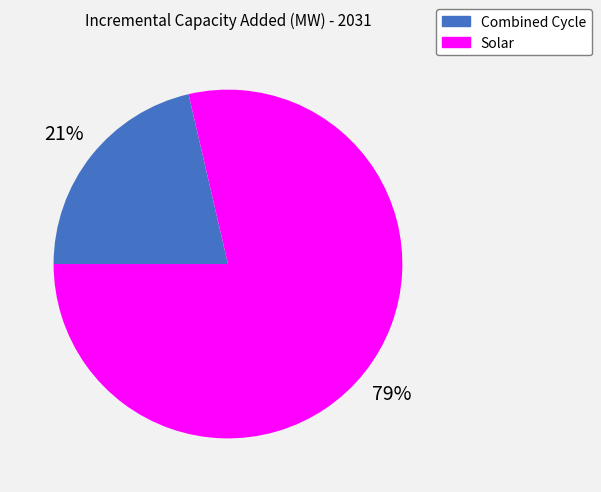

Which category accounts for the majority?

Solar